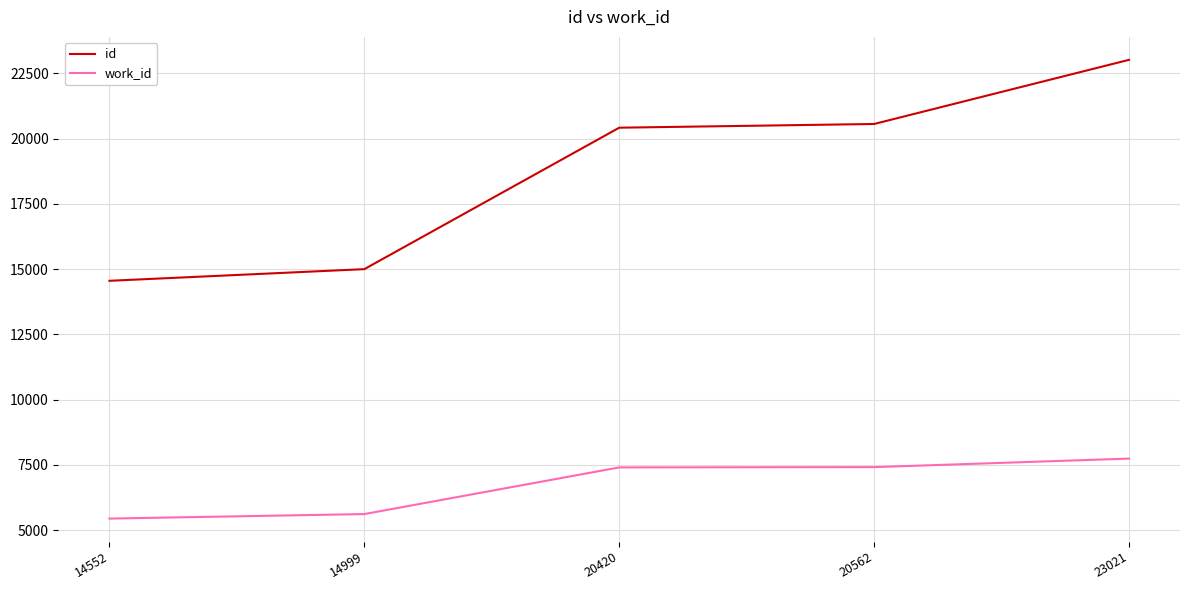

What is the sum of all id values?

93554